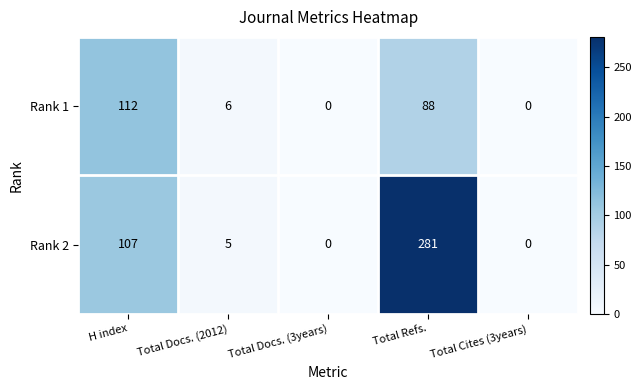

Read the Rank 1 value at H index, to the nearest 50.

100